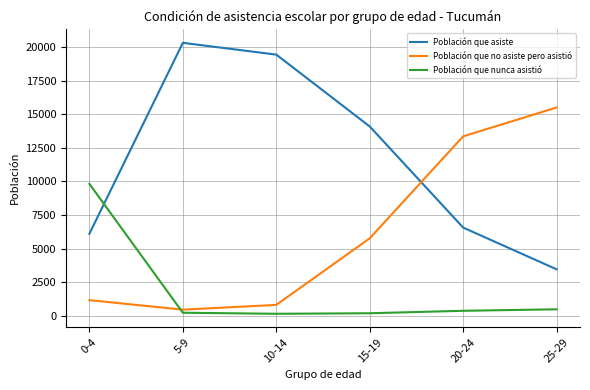

True or false: Población que asiste and Población que no asiste pero asistió cross at least once.

True